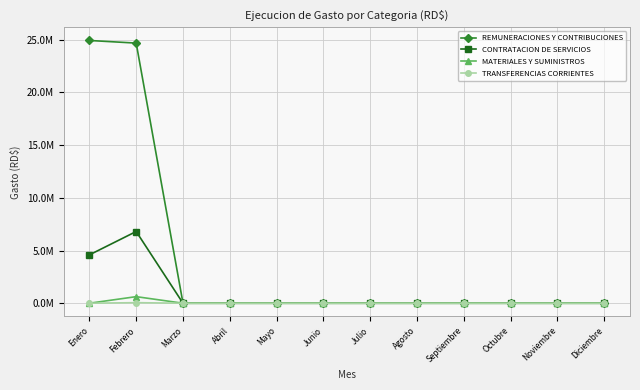

What are all the series names shown in the legend?

REMUNERACIONES Y CONTRIBUCIONES, CONTRATACION DE SERVICIOS, MATERIALES Y SUMINISTROS, TRANSFERENCIAS CORRIENTES